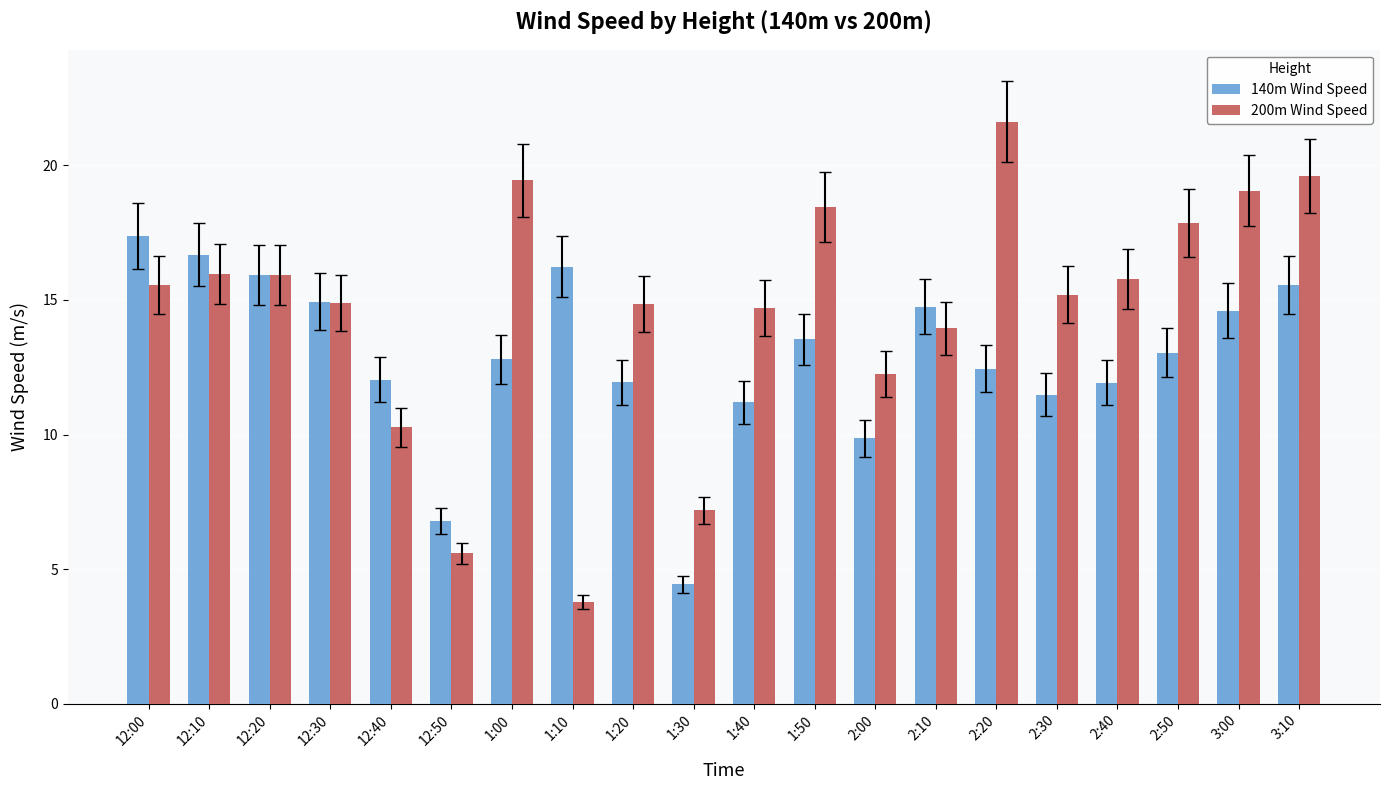

Are the bars grouped side by side (vs. stacked)?

Yes